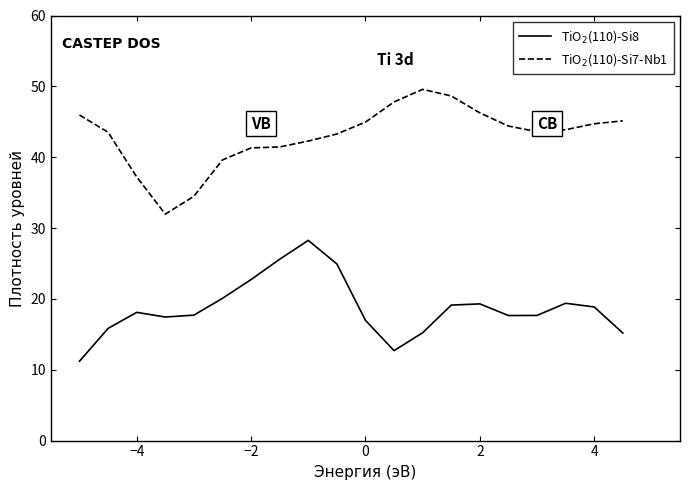

What is the greatest value displayed?

49.6